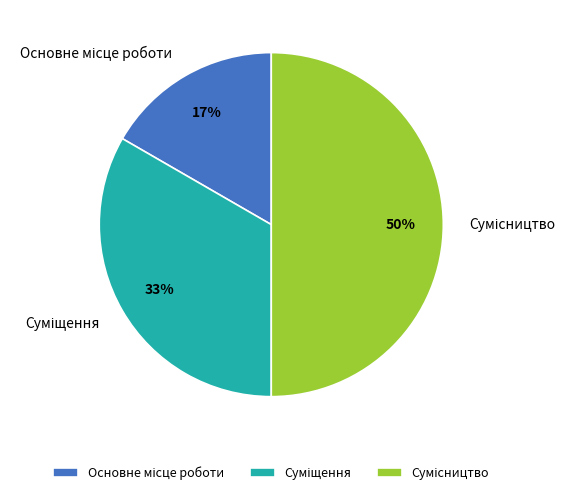

To the nearest percent, what is the average slice percentage?

33%